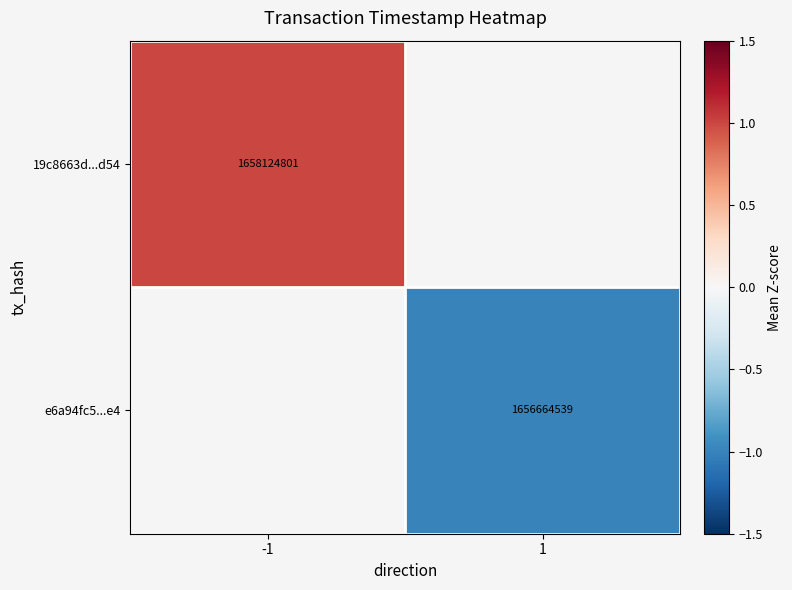

How many series are shown in this chart?

2